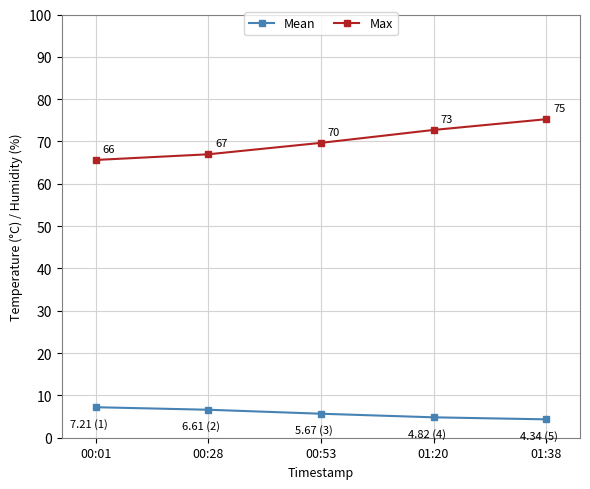

Rank the series by their average value, from highest to lowest.

Max, Mean